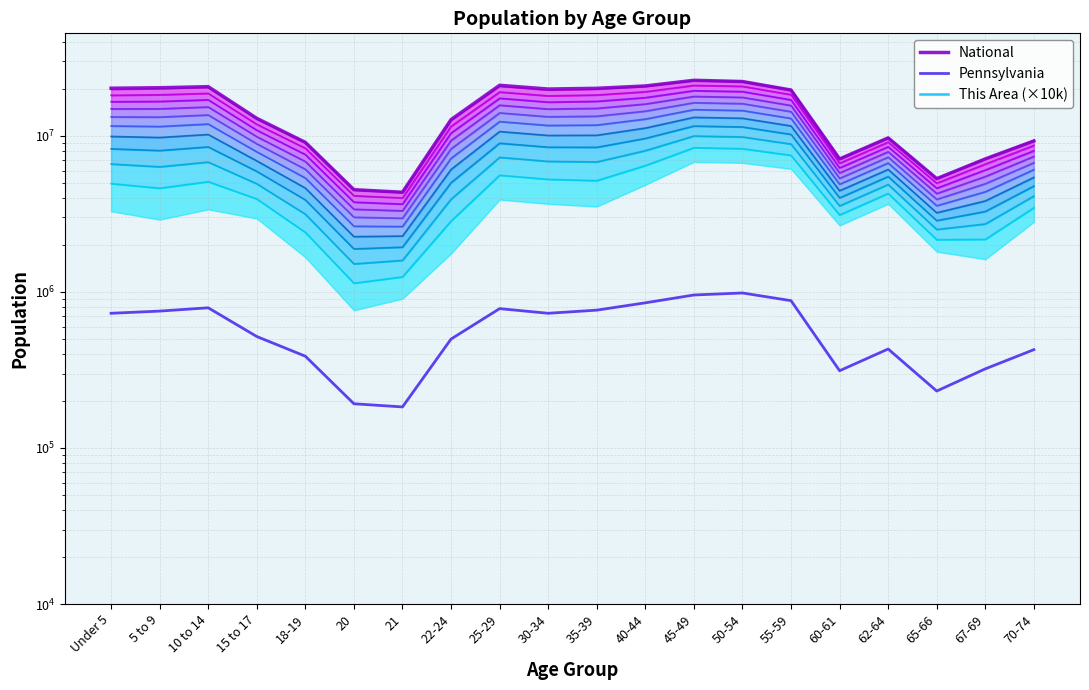

Reading left to right, list all the values displayed in this chart.

National: 20201362	20348657	20677194	12954254	9086089	4519129	4354294	12712576	21101849	19962099	20179642	20890964	22708591	22298125	19664805	7113727	9704197	5319902	7115361	9278166
Pennsylvania: 729538	753635	791151	517831	387235	191942	183257	498947	781527	729592	764287	851382	955763	984641	879048	312575	430721	231623	321379	426536
This Area (×10k): 6900000000	6100000000	7100000000	6200000000	3500000000	1600000000	1900000000	3700000000	8200000000	7700000000	7400000000	10200000000	14300000000	14100000000	12900000000	5600000000	7700000000	3800000000	3400000000	5900000000